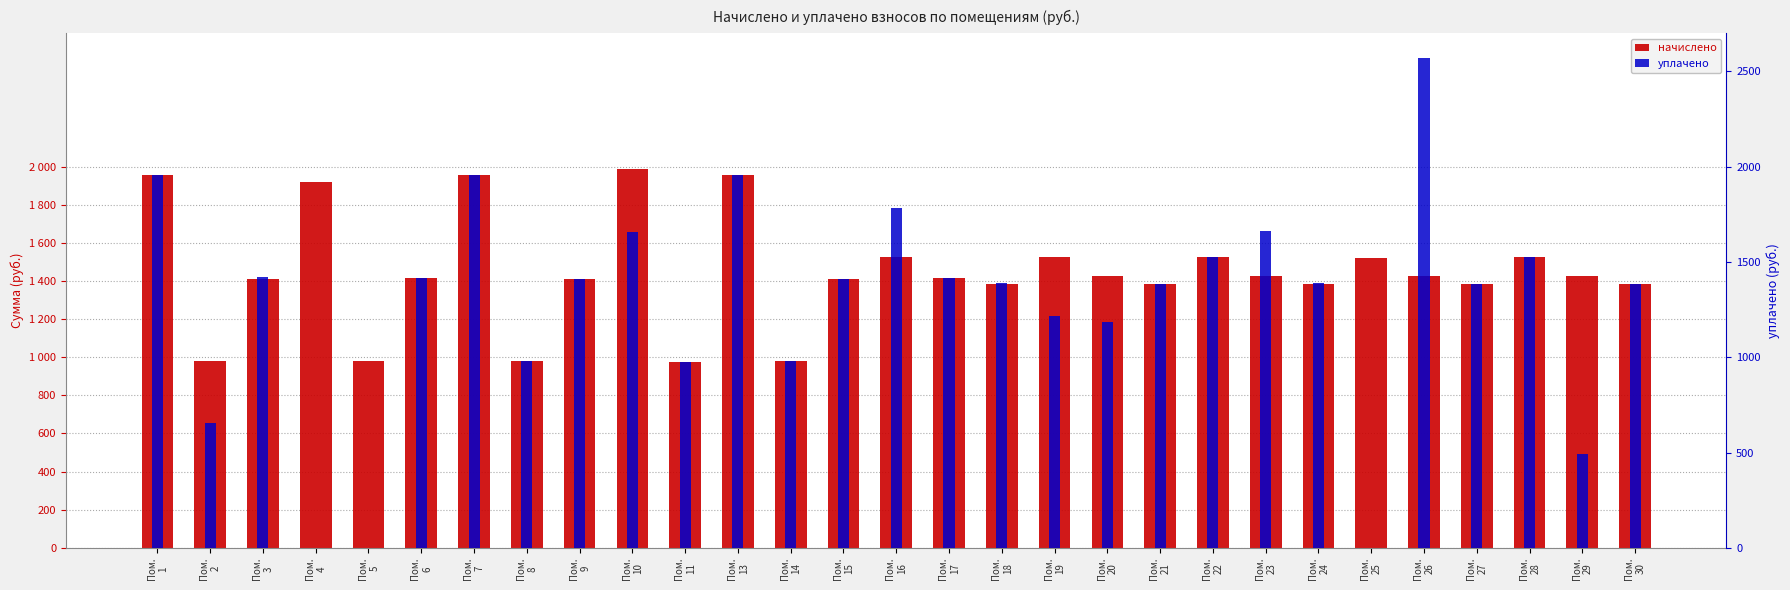

What is the sum of all уплачено values?

37098.4